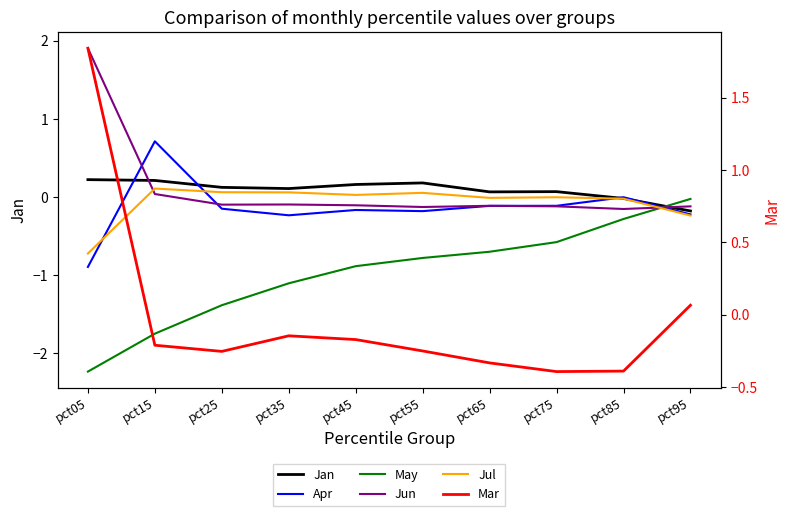

How many values in Jun are below zero?

8